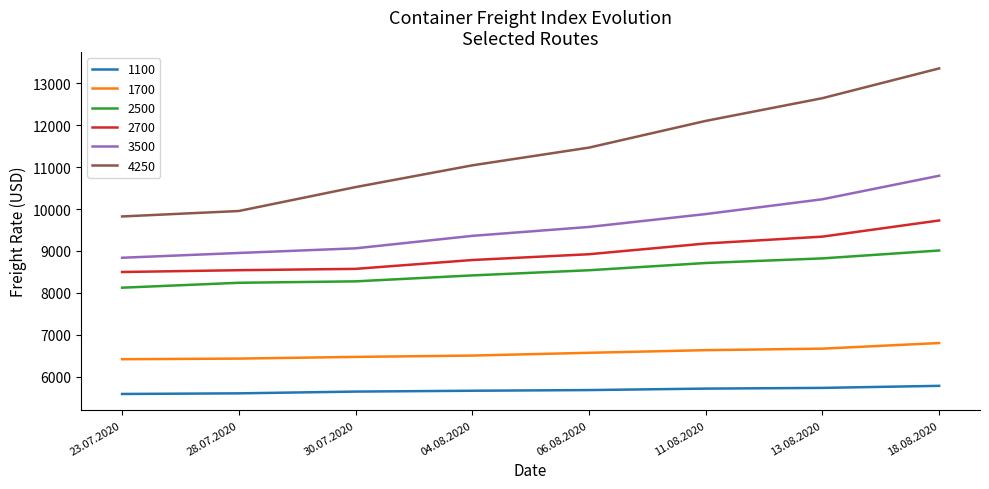

Which label corresponds to the largest value in the chart?

18.08.2020